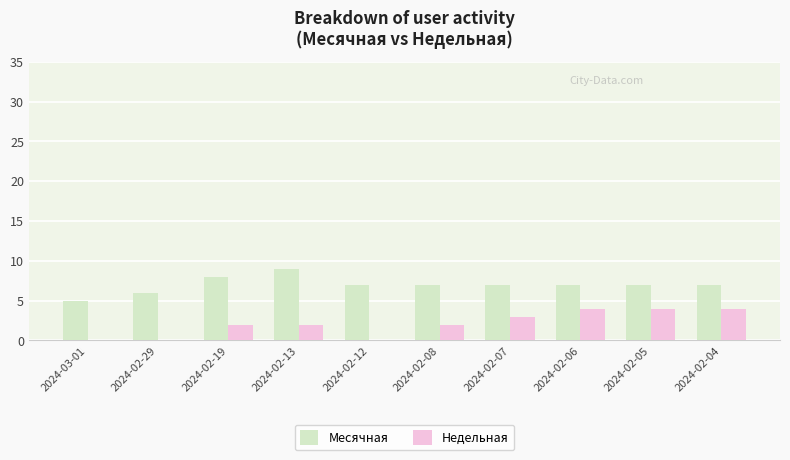

What is the sum of all Месячная values?

70